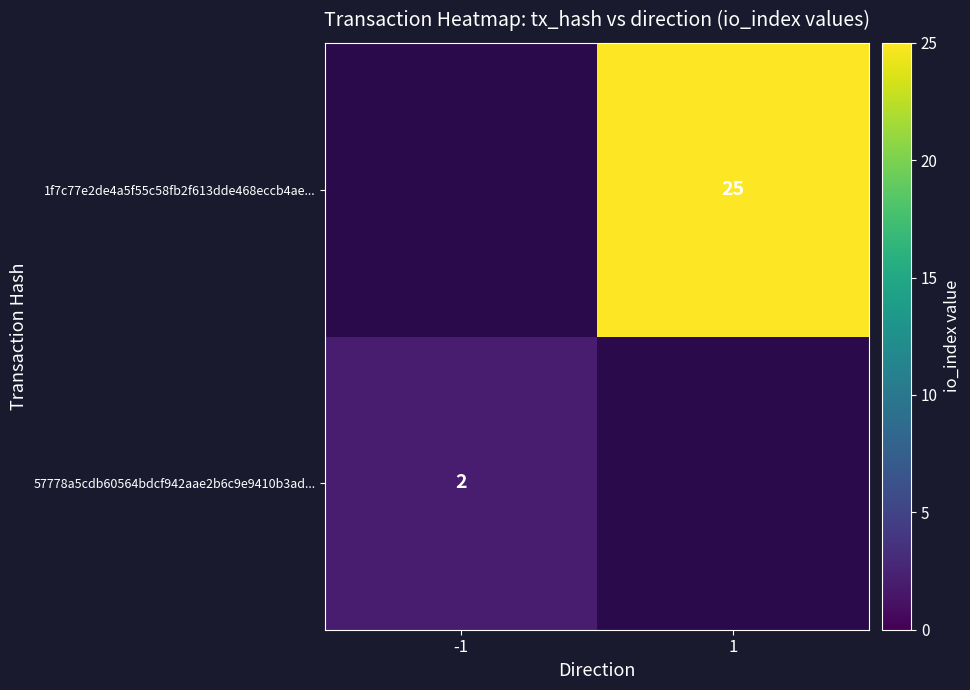

Is the value of 1f7c77e2de4a5f55c58fb2f613dde468eccb4ae... at 1 greater than the value of 57778a5cdb60564bdcf942aae2b6c9e9410b3ad... at -1?

Yes